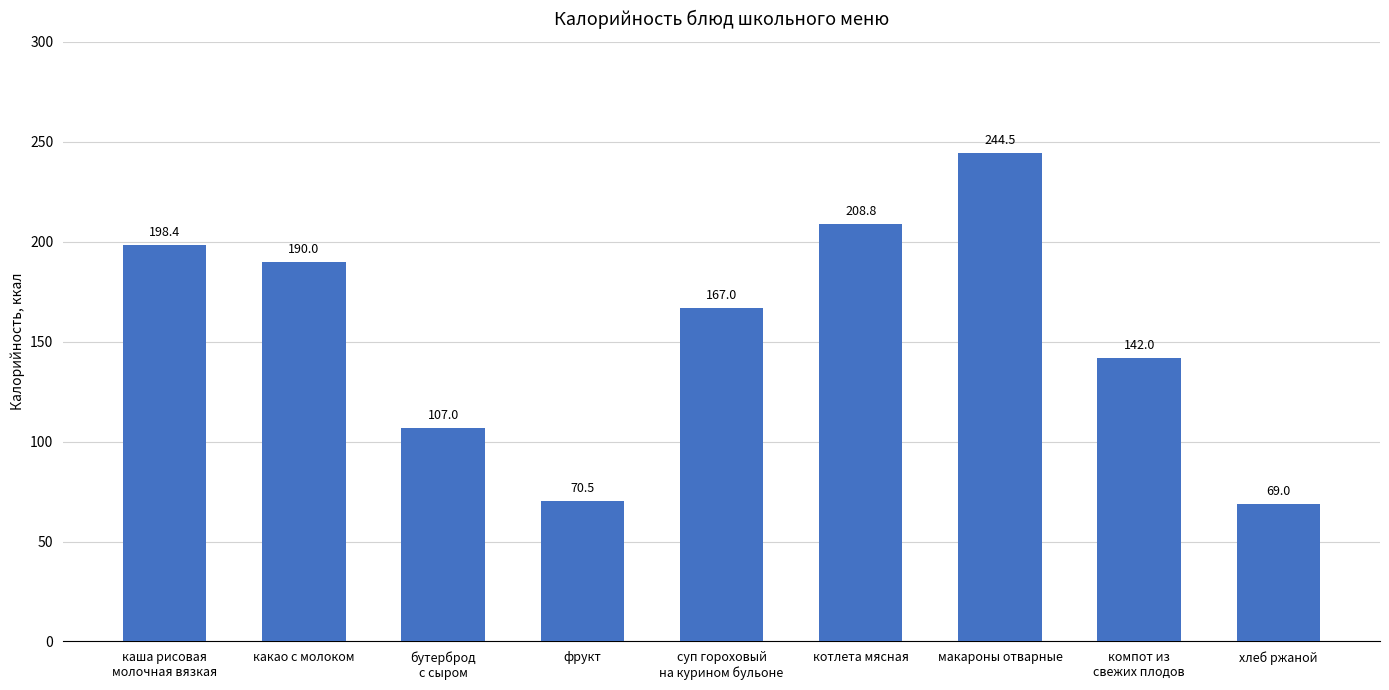

What is the difference between the maximum and second lowest values?

174.0